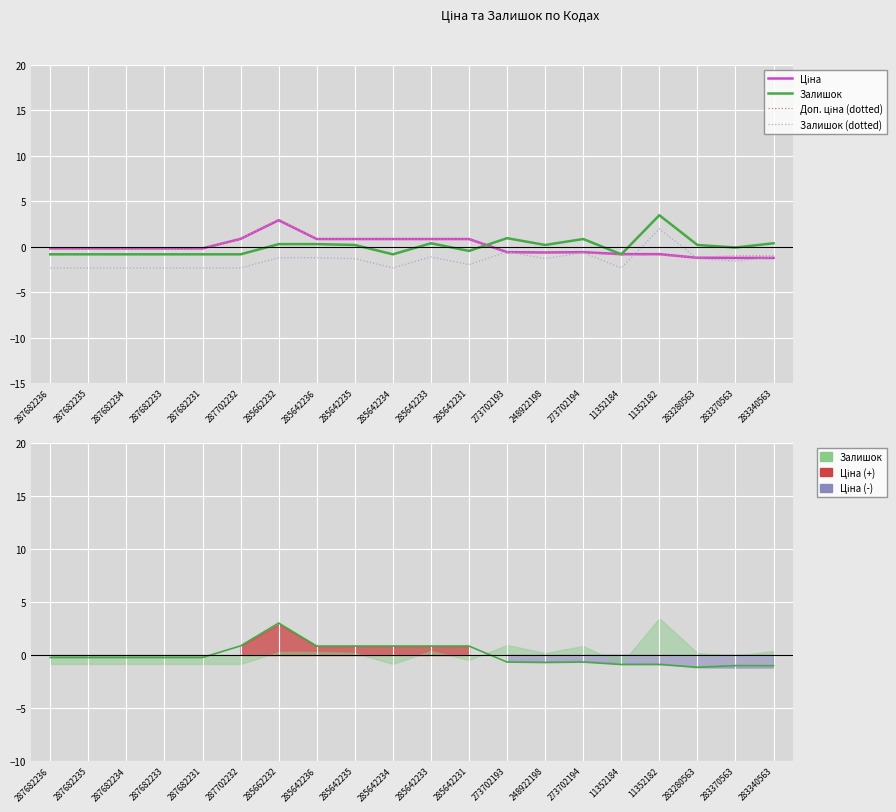

How many intersections are there between Доп. ціна (dotted) and Залишок?

1